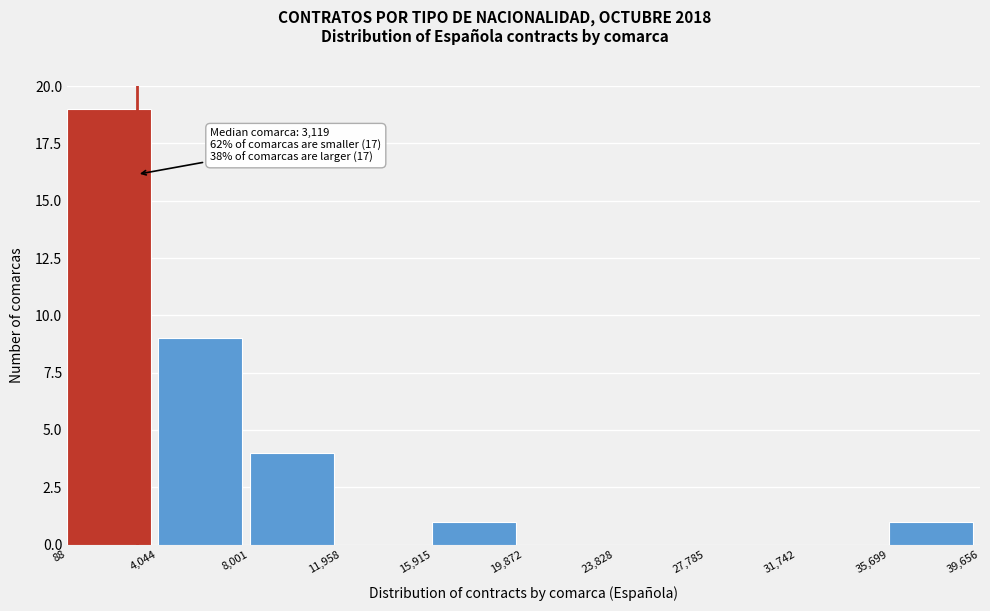

Over which range of the x-axis is the bar tallest?

88 to 4,044